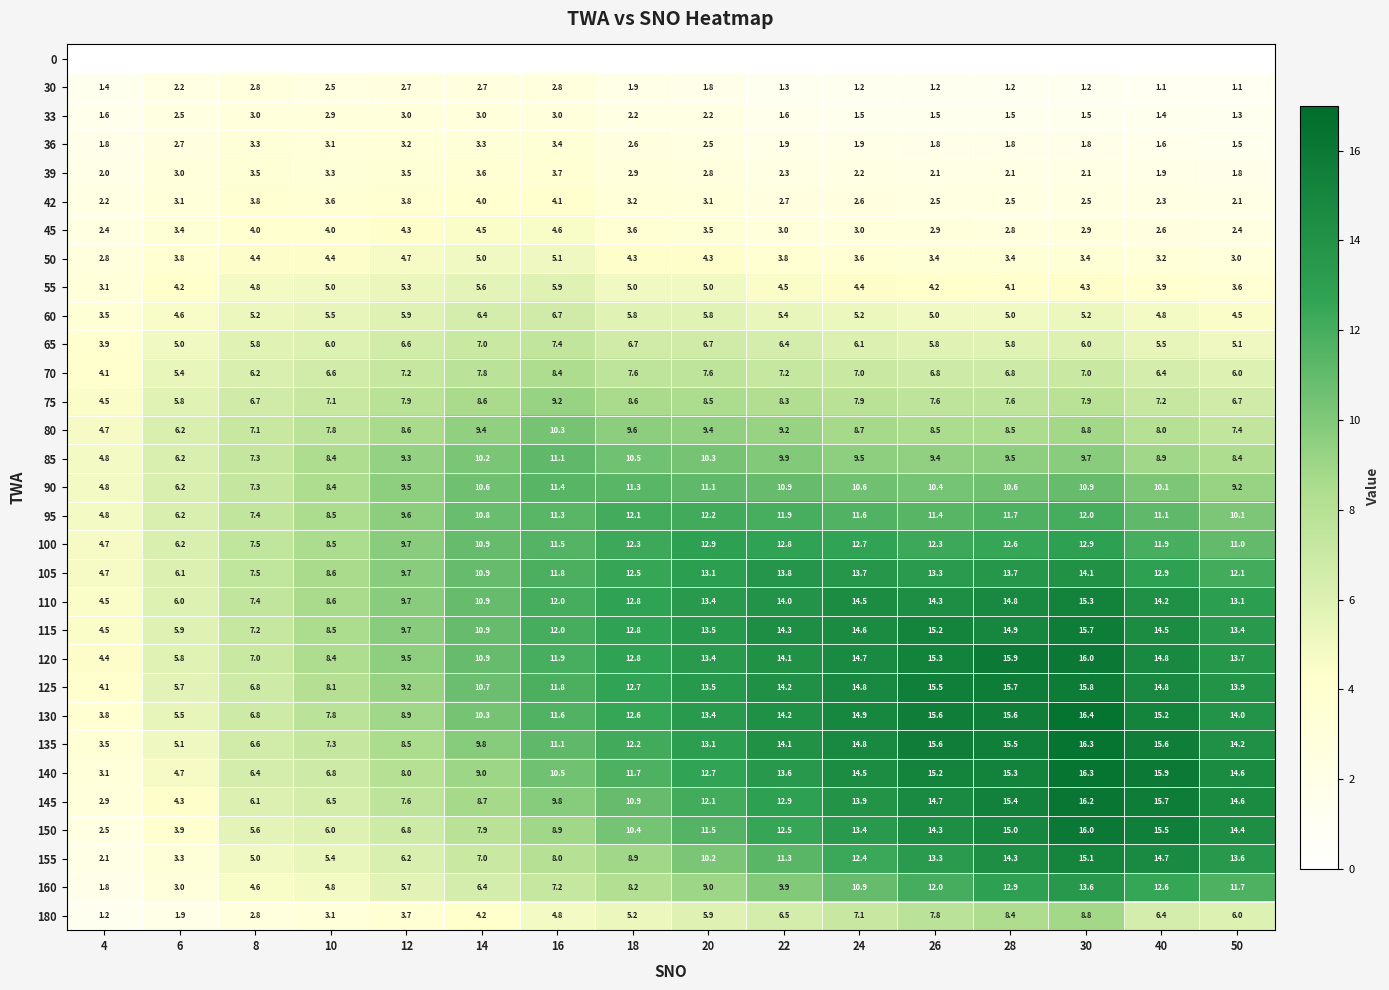

What is the average value of the 160 series?

8.4